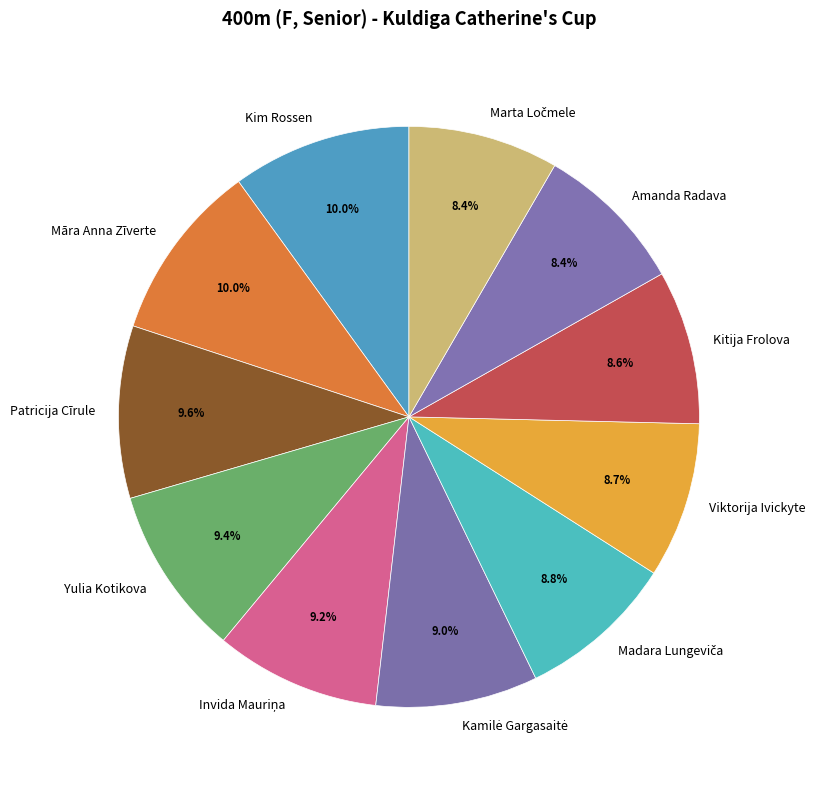

Approximately how many times larger is the value at Amanda Radava compared to Kitija Frolova?

1.0